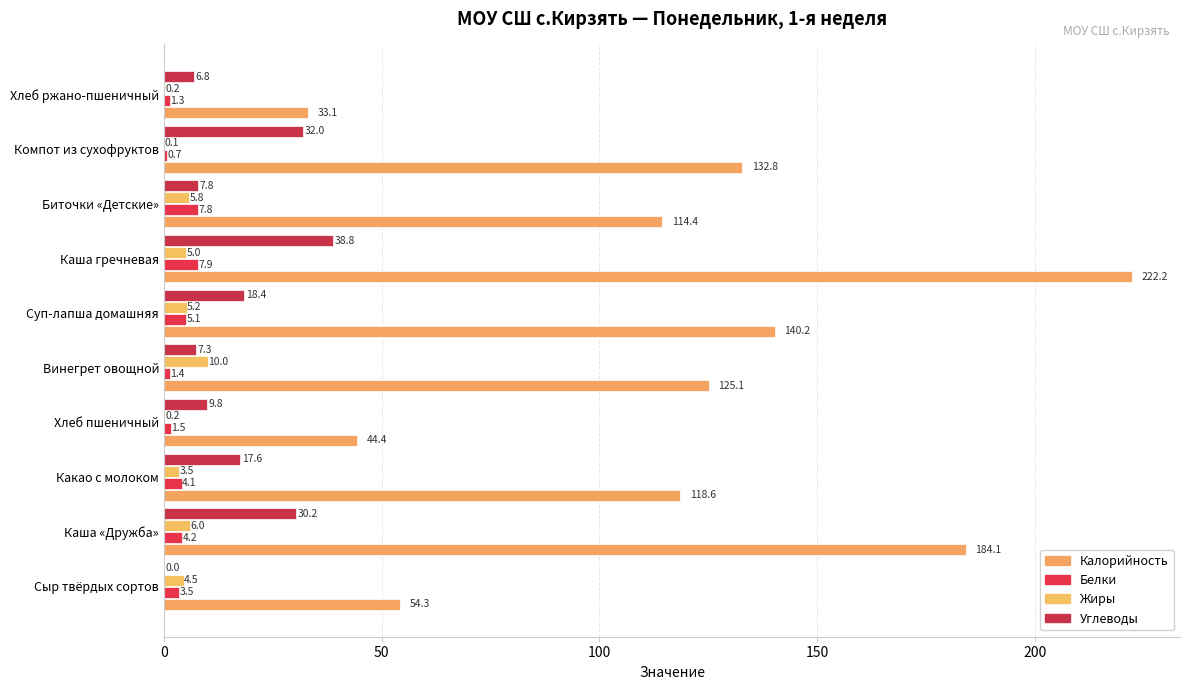

How many data points in Углеводы are above 17?

5